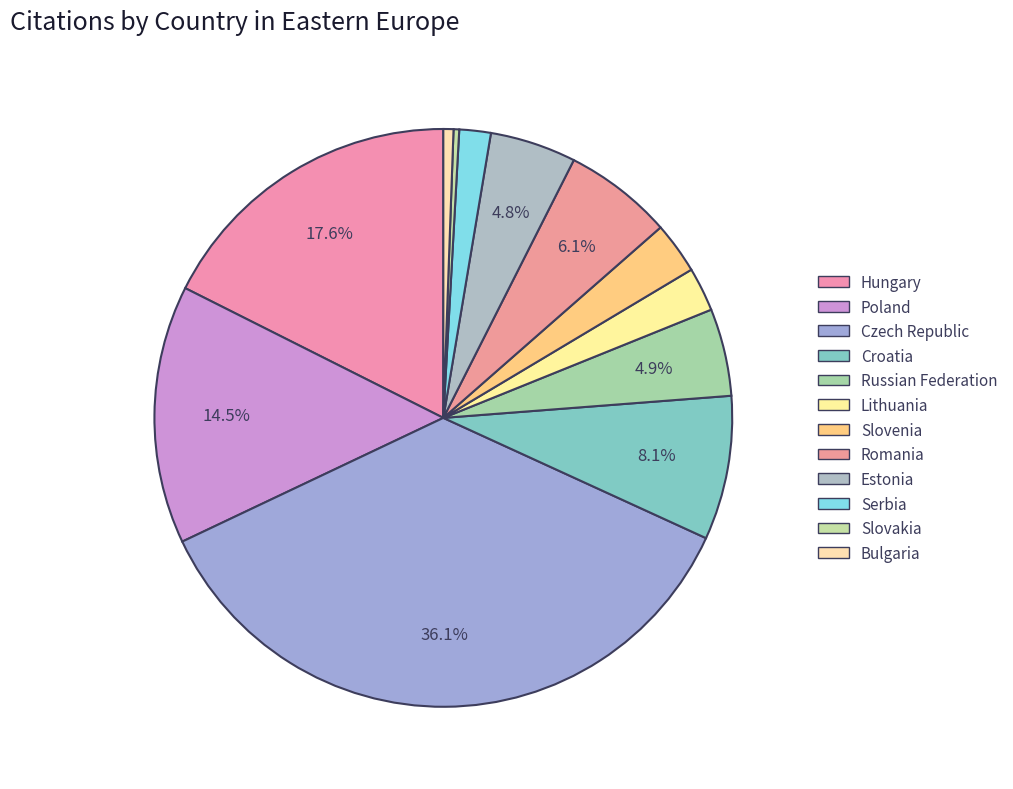

Rank the categories by value from highest to lowest.

Czech Republic, Hungary, Poland, Croatia, Romania, Russian Federation, Estonia, Slovenia, Lithuania, Serbia, Bulgaria, Slovakia